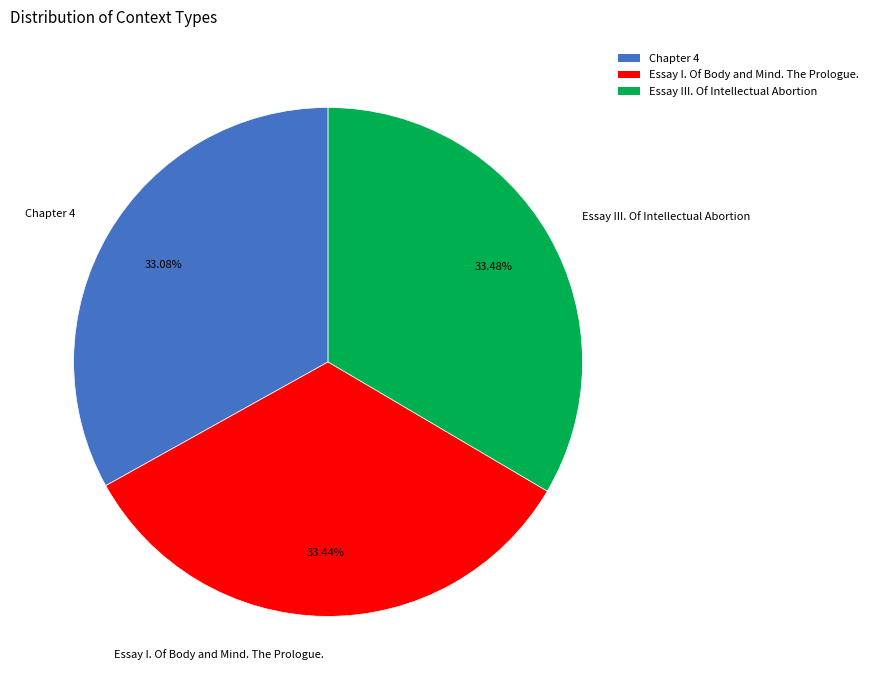

True or false: Chapter 4 accounts for 33% of the total.

True